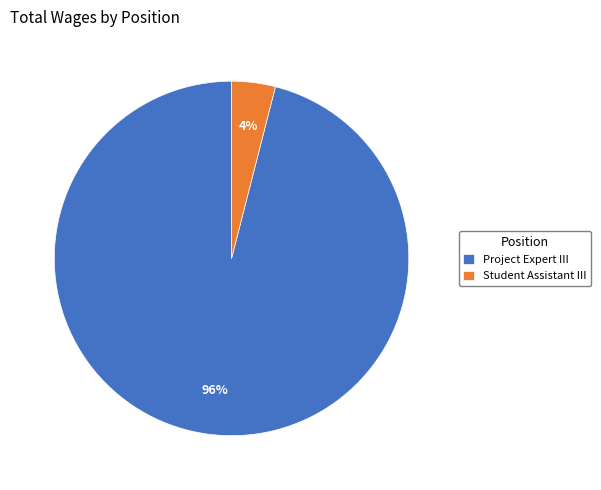

Does Project Expert III account for over 50% of the chart?

Yes